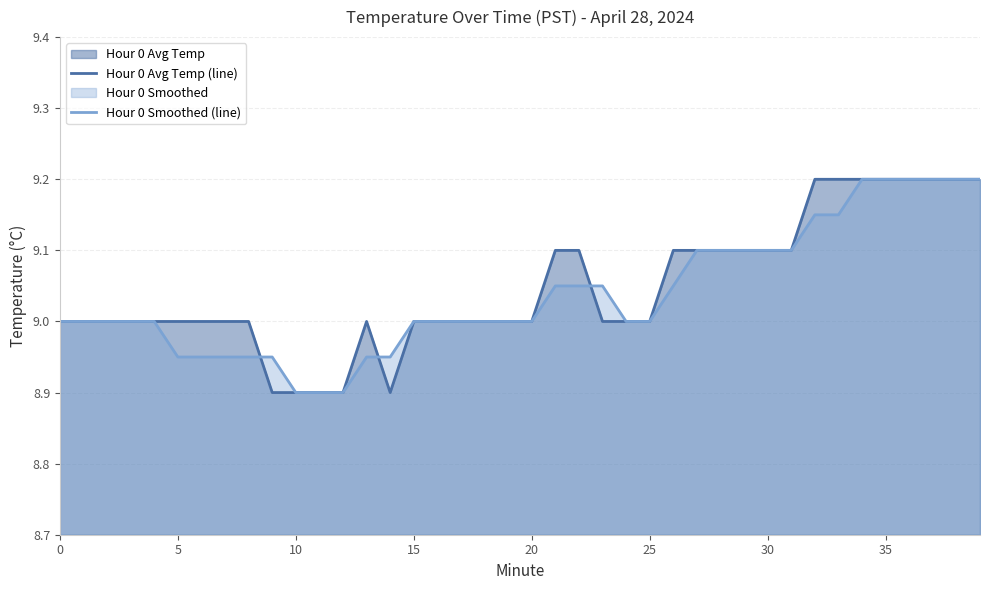

Is the value of Hour 0 Avg Temp (line) at 22 greater than the value of Hour 0 Smoothed (line) at 24?

Yes